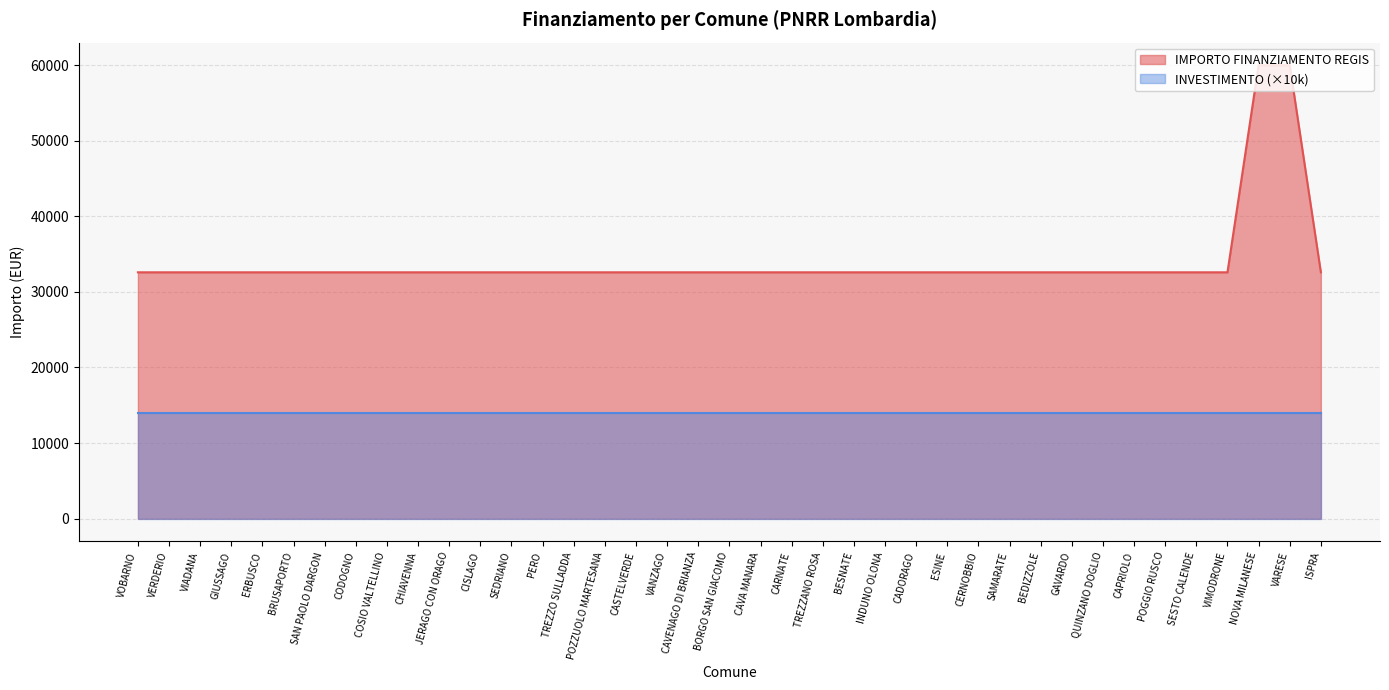

Reading left to right, what are all the values shown in this chart?

32589	32589	32589	32589	32589	32589	32589	32589	32589	32589	32589	32589	32589	32589	32589	32589	32589	32589	32589	32589	32589	32589	32589	32589	32589	32589	32589	32589	32589	32589	32589	32589	32589	32589	32589	32589	59966	59966	32589